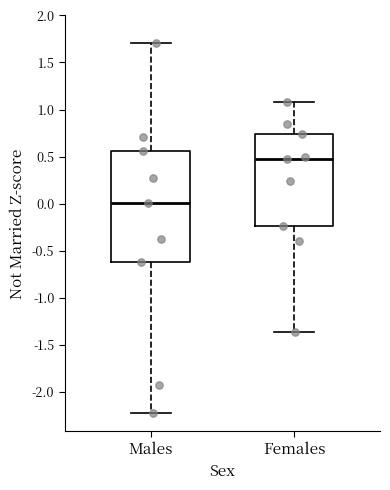

Where is the upper edge of the box for Males on the y-axis? The values are not printed on the chart, so give them approximately, as read against the axis.

0.55